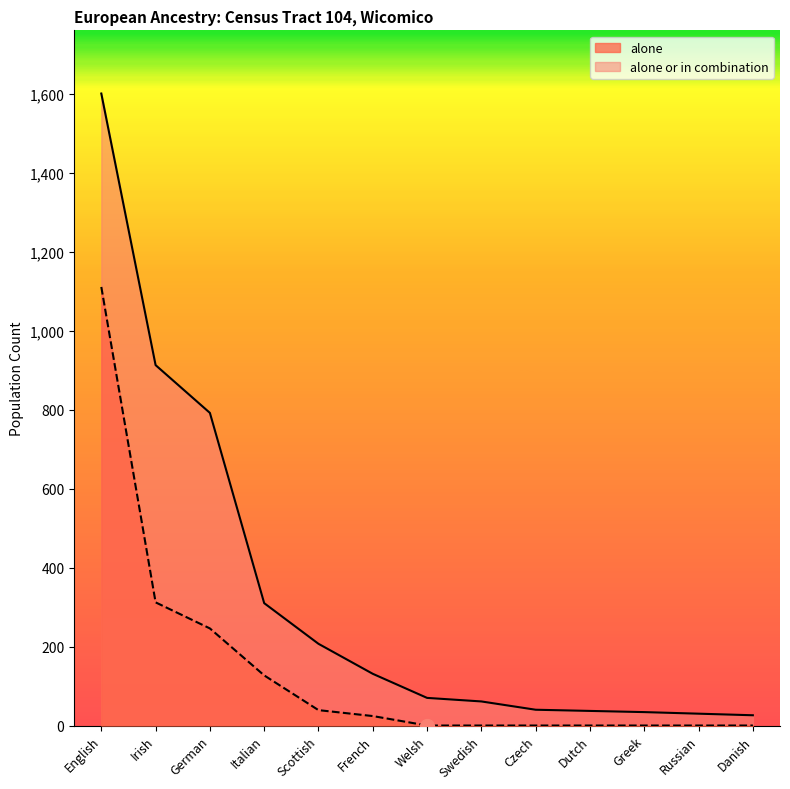

True or false: alone or in combination and alone intersect in this chart.

False